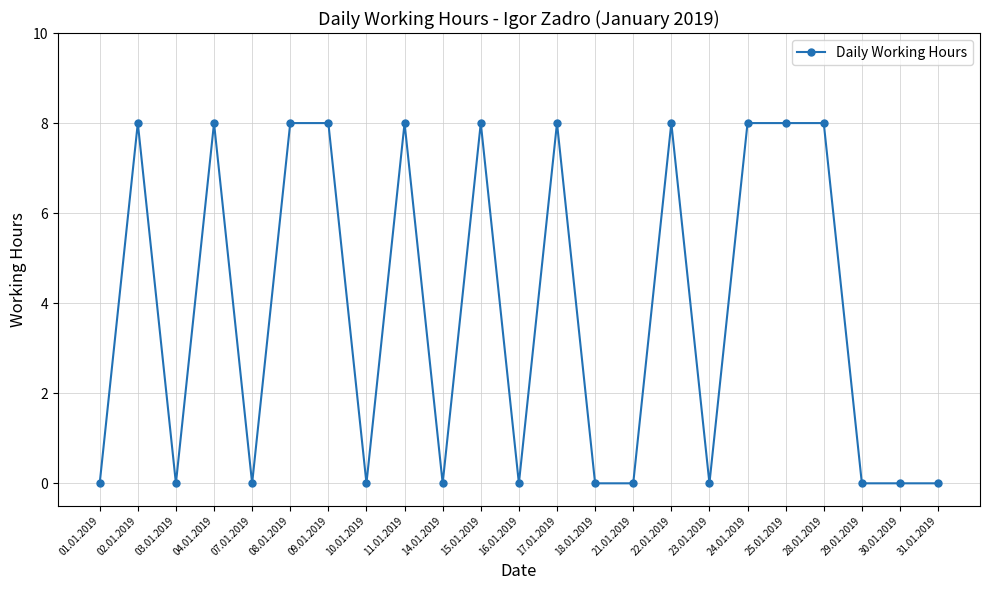

What is the label of the 3rd point from the right?

29.01.2019